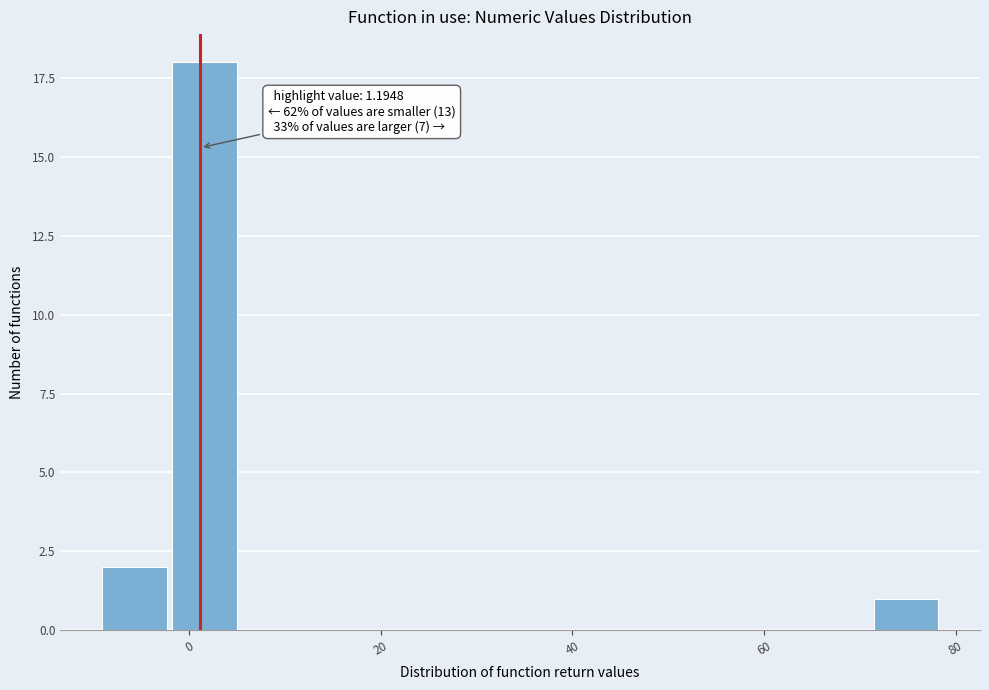

Around what value on the x-axis is the tallest bar? Give the approximate position of its centre, as read against the axis.

2